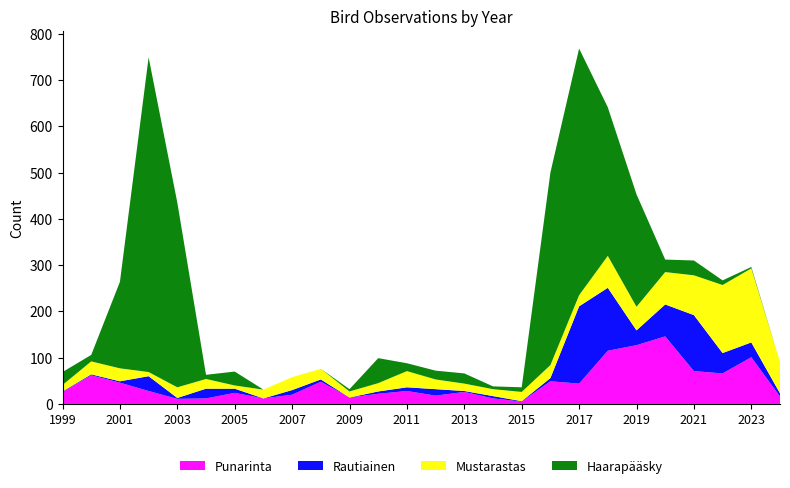

Reading right to left, list all the values displayed in this chart.

Punarinta: 2024=16	2023=101	2022=66	2021=71	2020=146	2019=127	2018=115	2017=44	2016=49	2015=5	2014=12	2013=26	2012=18	2011=28	2010=22	2009=14	2008=48	2007=20	2006=12	2005=24	2004=12	2003=11	2002=28	2001=46	2000=62	1999=26
Rautiainen: 2024=7	2023=32	2022=44	2021=121	2020=69	2019=32	2018=136	2017=167	2016=7	2015=1	2014=5	2013=2	2012=14	2011=8	2010=5	2009=0	2008=5	2007=10	2006=0	2005=9	2004=21	2003=2	2002=32	2001=3	2000=2	1999=1
Mustarastas: 2024=67	2023=160	2022=147	2021=86	2020=70	2019=51	2018=69	2017=24	2016=28	2015=20	2014=15	2013=16	2012=21	2011=35	2010=18	2009=13	2008=23	2007=28	2006=19	2005=7	2004=21	2003=23	2002=9	2001=28	2000=28	1999=14
Haarapääsky: 2024=0	2023=3	2022=10	2021=32	2020=27	2019=243	2018=321	2017=533	2016=416	2015=10	2014=6	2013=22	2012=19	2011=17	2010=54	2009=5	2008=0	2007=0	2006=0	2005=30	2004=9	2003=399	2002=680	2001=187	2000=14	1999=28